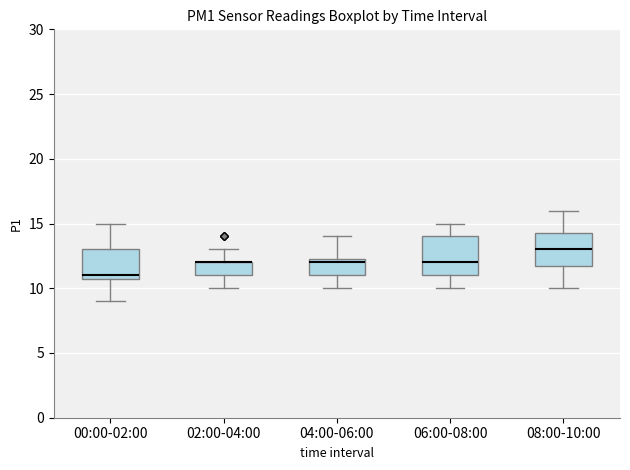

Reading left to right, transcribe this box plot: for each box, give where its median line is, the range the box spans, and where its two whiskers end, as read against the y-axis. The values are not printed on the chart, so give them approximately, as read against the axis.

00:00-02:00: median 11.0 (just above the box's lower edge), box 11.0 to 13.0, whiskers 9.0 to 15.0
02:00-04:00: median 12.0 (drawn on the box's upper edge), box 11.0 to 12.0, whiskers 10.0 to 13.0
04:00-06:00: median 12.0, box 11.0 to 12.5, whiskers 10.0 to 14.0
06:00-08:00: median 12.0, box 11.0 to 14.0, whiskers 10.0 to 15.0
08:00-10:00: median 13.0, box 12.0 to 14.5, whiskers 10.0 to 16.0